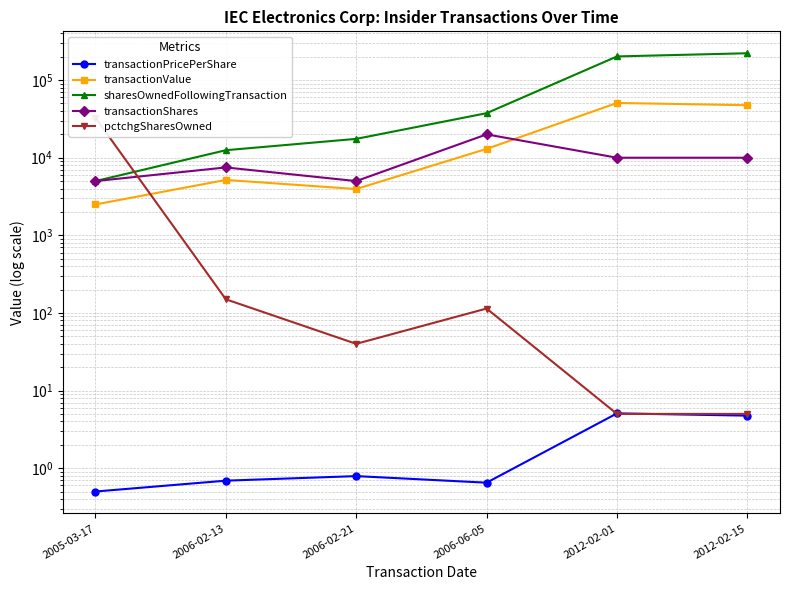

What are all the series names shown in the legend?

transactionPricePerShare, transactionValue, sharesOwnedFollowingTransaction, transactionShares, pctchgSharesOwned